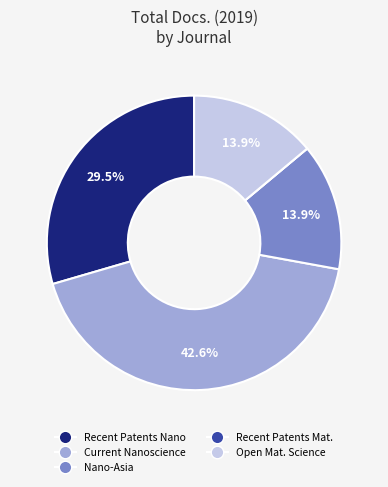

Does any single category account for the majority?

No